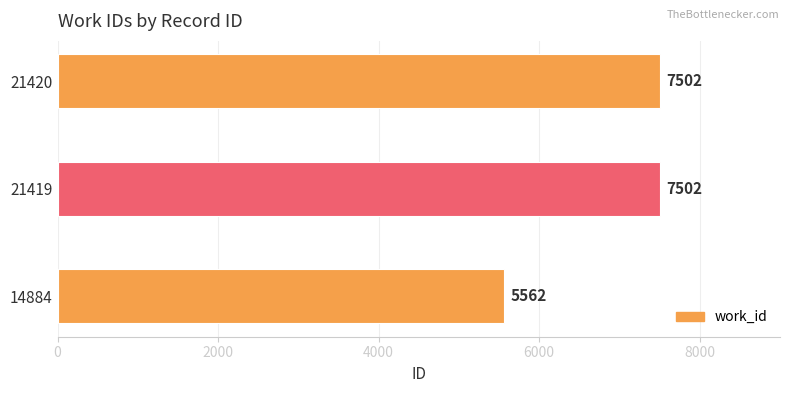

What is the change in value from 14884 to 21419?

+1940